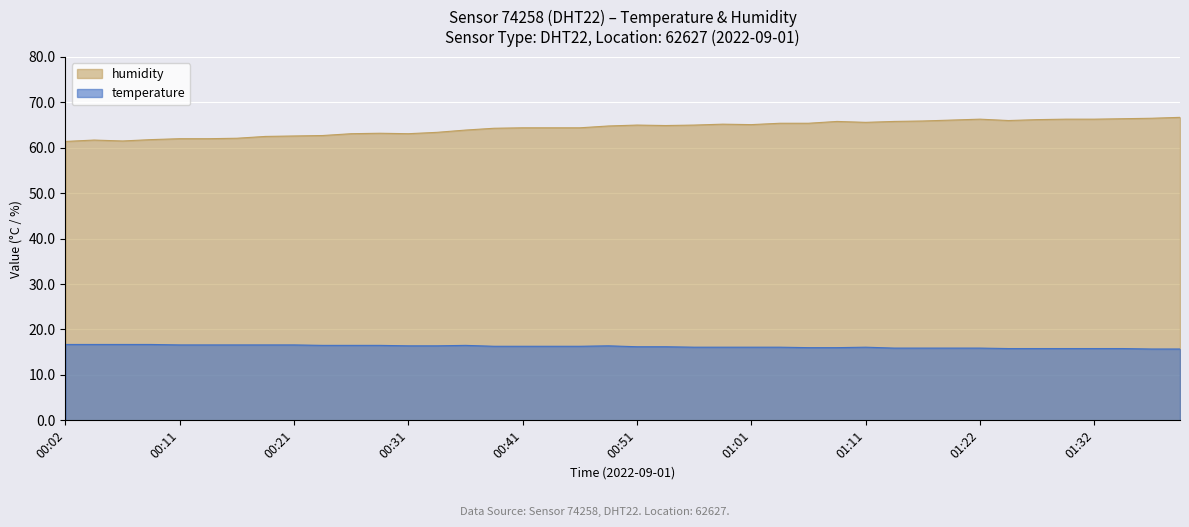

What is the maximum value for humidity?

66.7